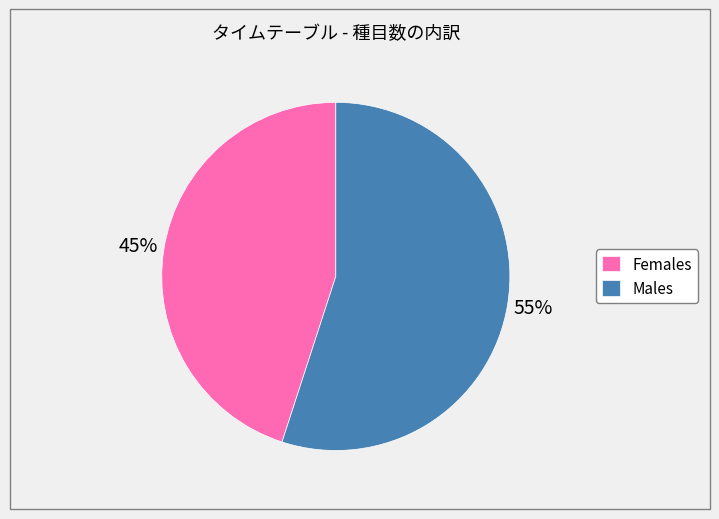

Rank the categories by value from highest to lowest.

Males, Females